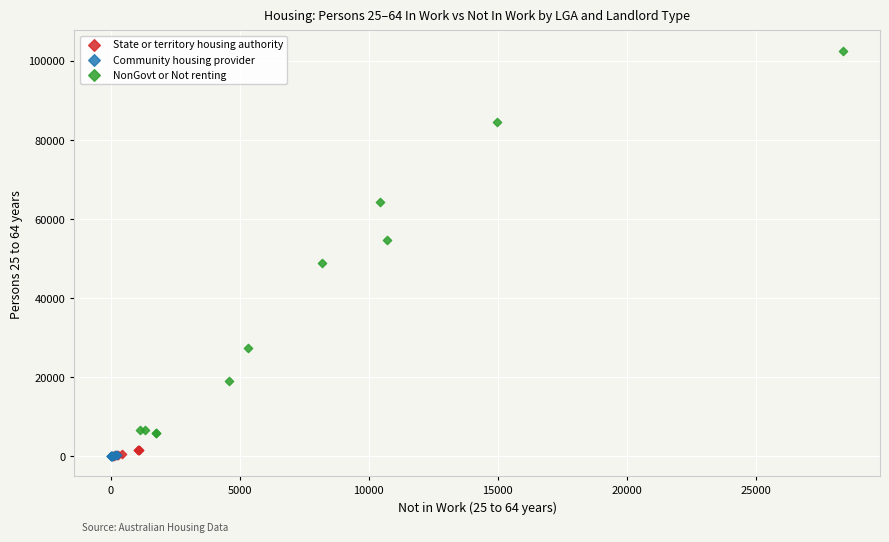

Which series reaches the maximum Y coordinate?

NonGovt or Not renting